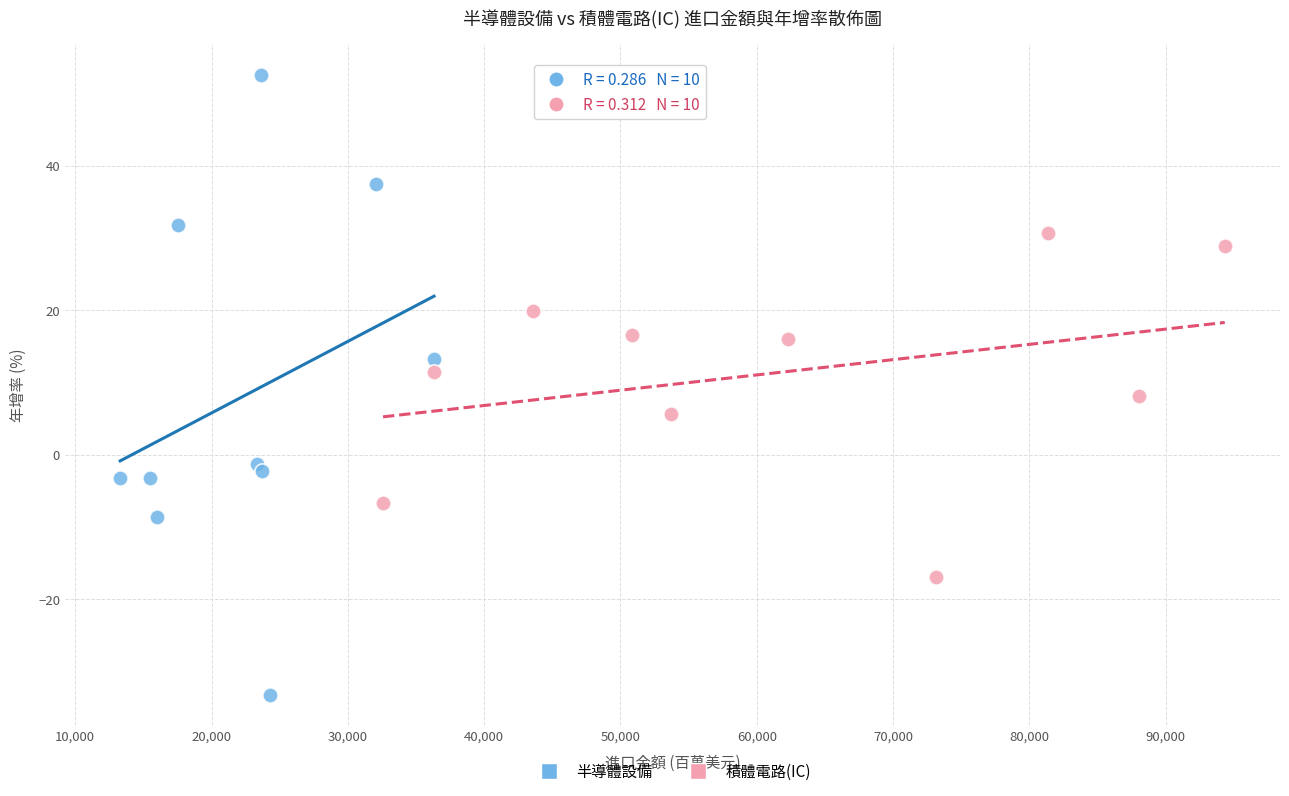

Which series reaches the maximum Y coordinate?

半導體設備